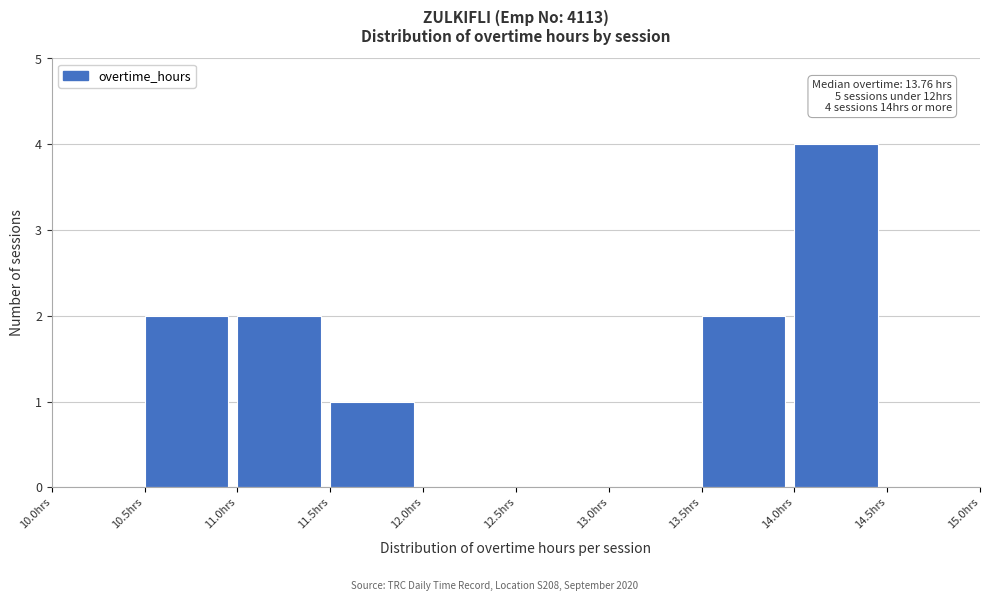

Over which range of the x-axis is the bar tallest?

14.0 to 14.5